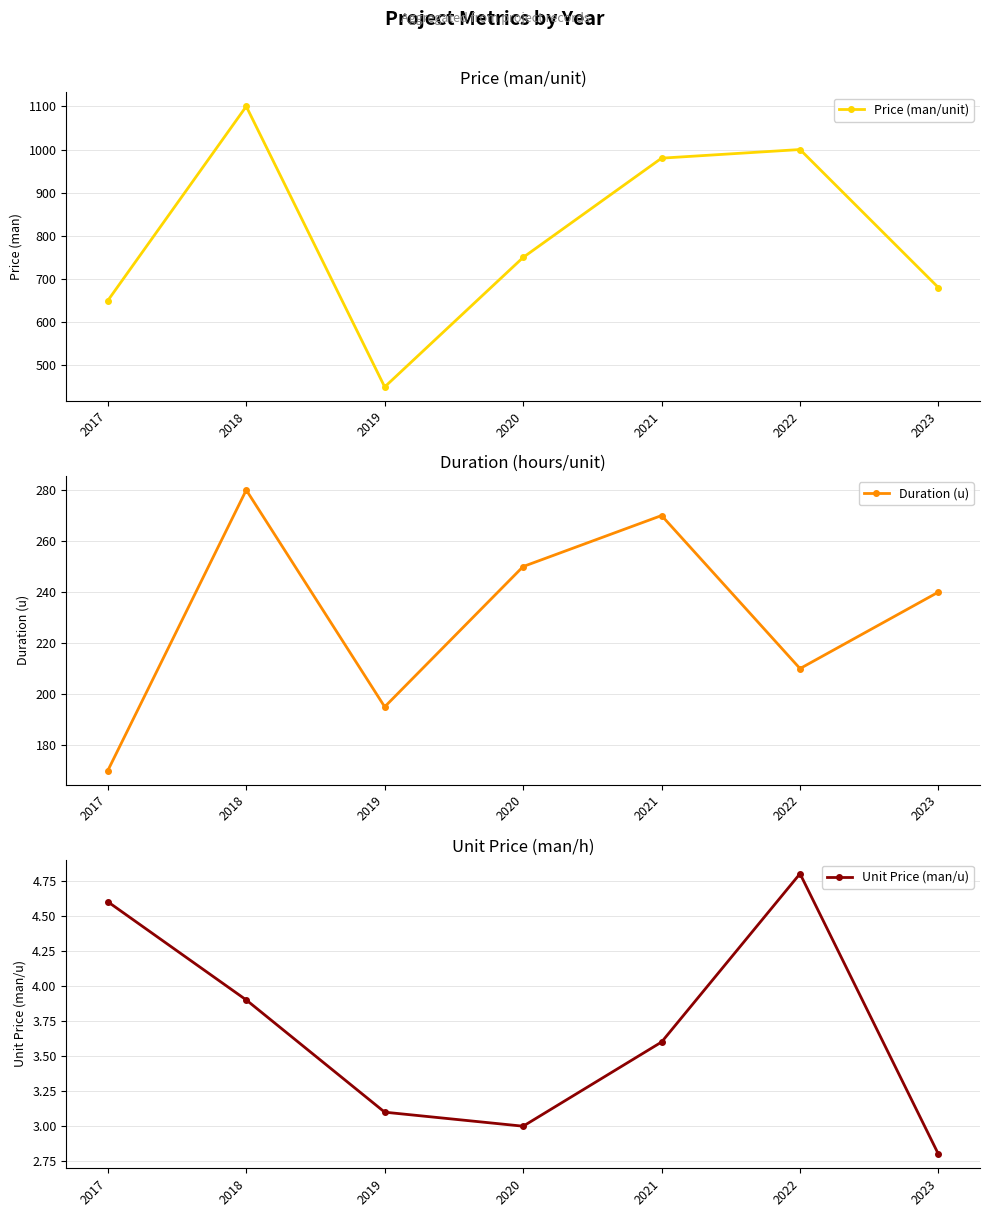

Which has a higher value, 2023 or 2018?

2018